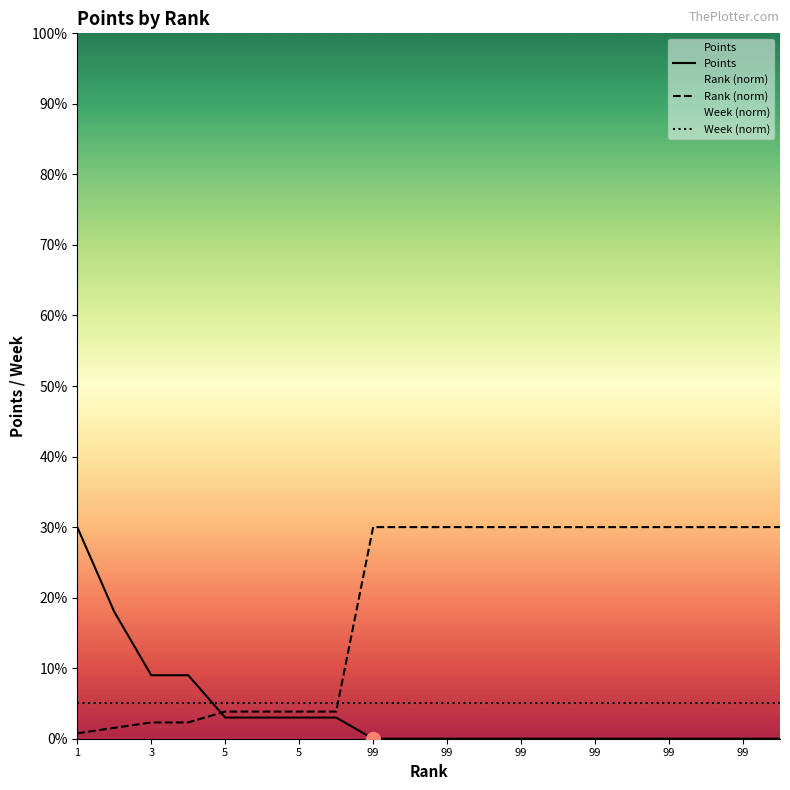

The Points series shows 0.0 at 99. True or false?

True